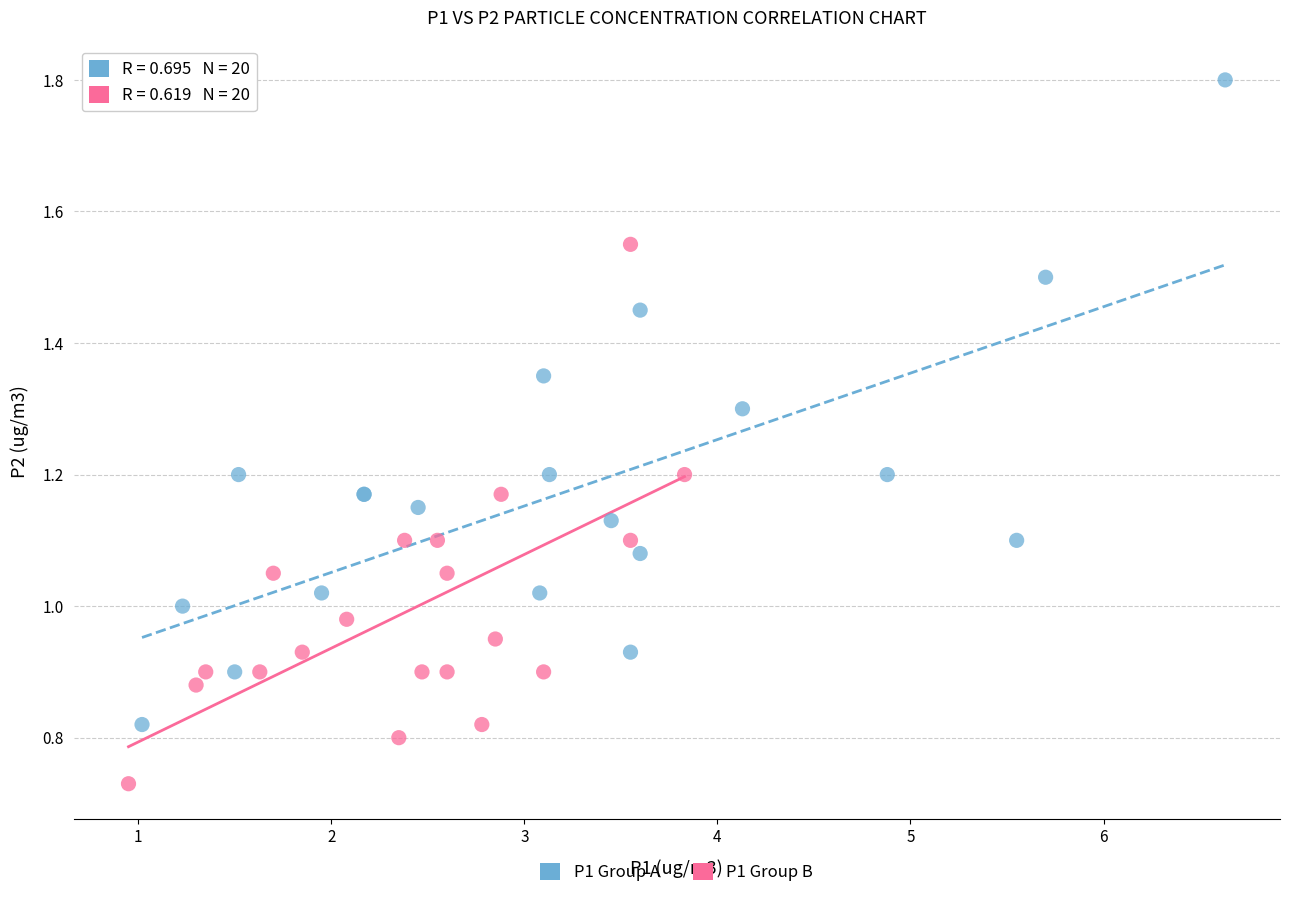

Which series reaches the maximum Y coordinate?

P1 Group A